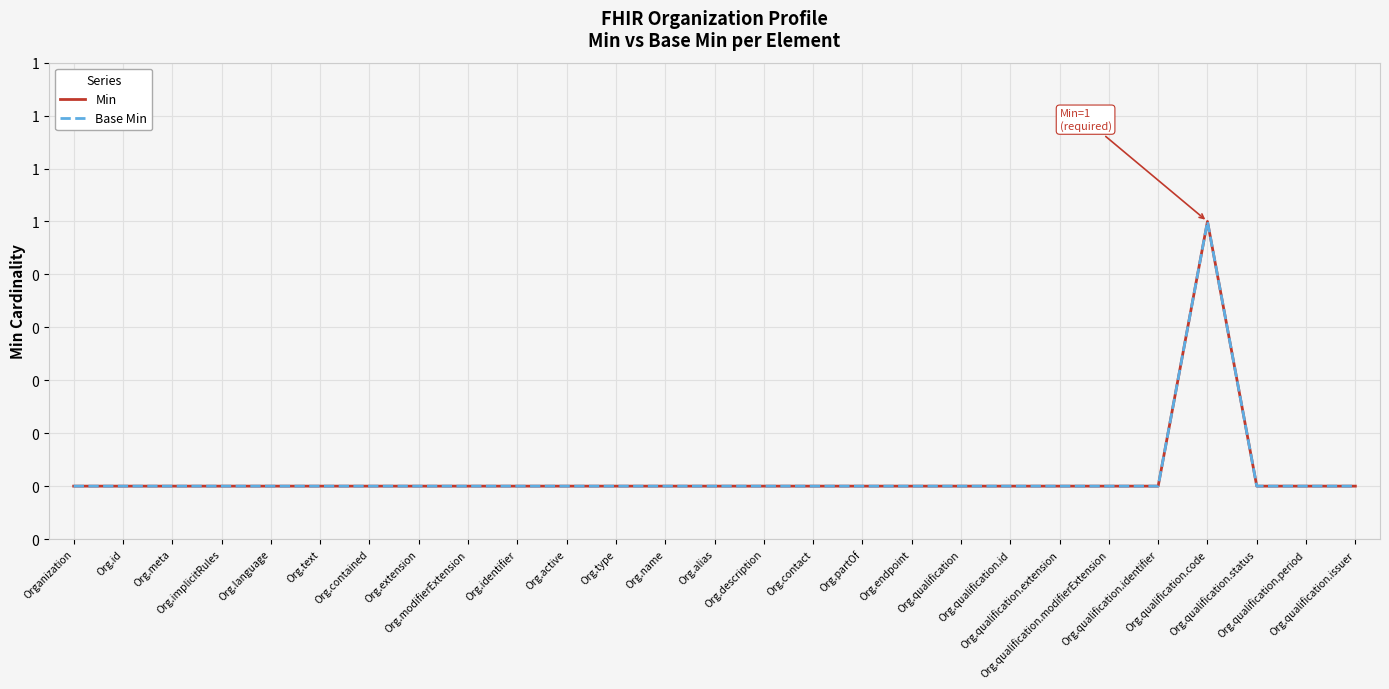

List the labels in order of Min value, smallest first.

Organization, Org.id, Org.meta, Org.implicitRules, Org.language, Org.text, Org.contained, Org.extension, Org.modifierExtension, Org.identifier, Org.active, Org.type, Org.name, Org.alias, Org.description, Org.contact, Org.partOf, Org.endpoint, Org.qualification, Org.qualification.id, Org.qualification.extension, Org.qualification.modifierExtension, Org.qualification.identifier, Org.qualification.status, Org.qualification.period, Org.qualification.issuer, Org.qualification.code